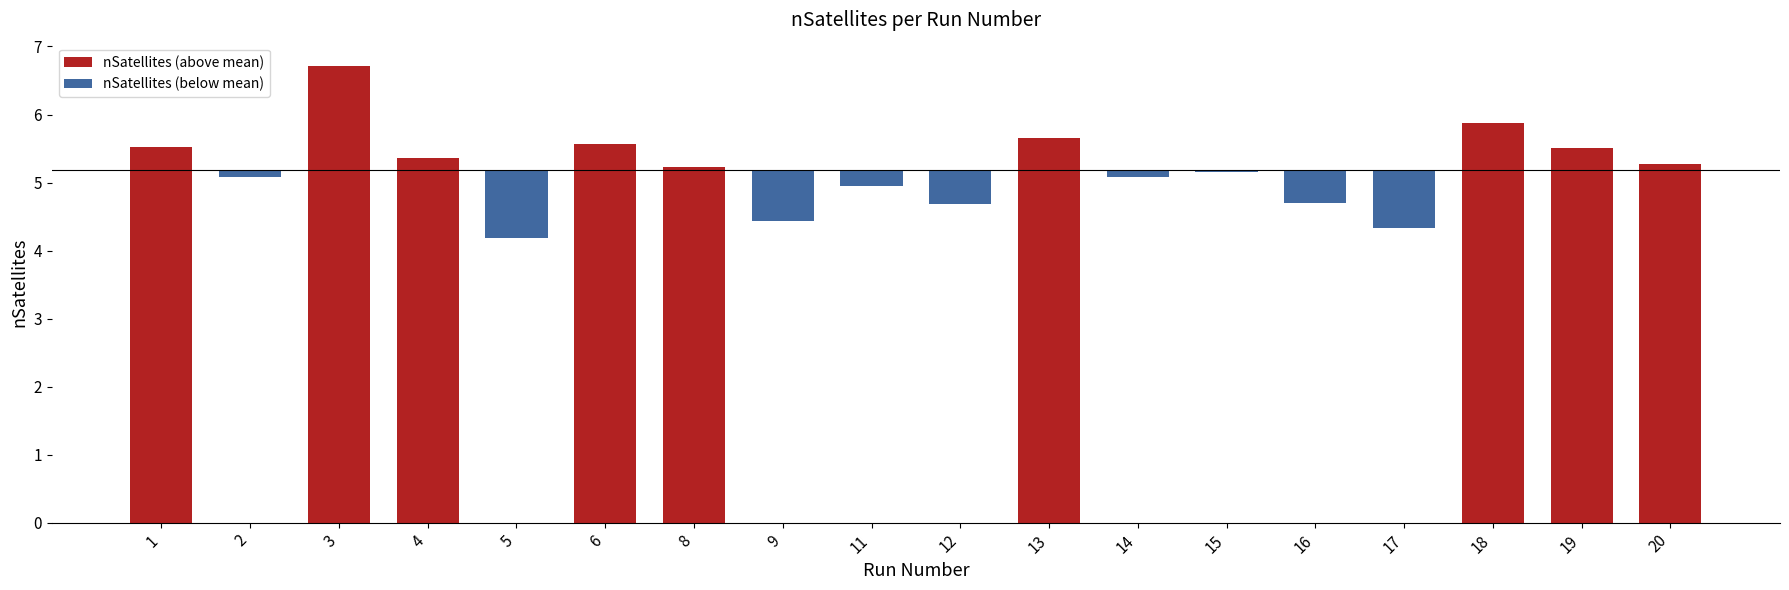

The value of nSatellites (below mean) at 16 is -0.2. True or false?

False